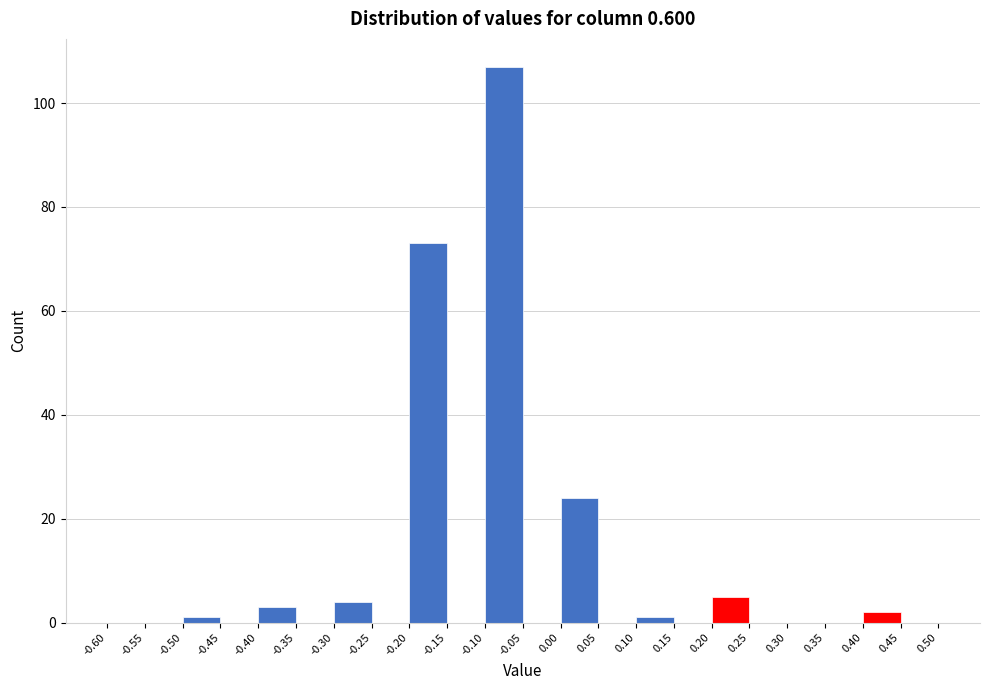

Reading left to right, list every bar in this chart as the range it spans on the x-axis followed by its height. The values are not printed on the chart, so give them approximately, as read against the axis.

-0.60 to -0.55: 0
-0.55 to -0.50: 0
-0.50 to -0.45: under 2
-0.45 to -0.40: 0
-0.40 to -0.35: 4
-0.35 to -0.30: 0
-0.30 to -0.25: 4
-0.25 to -0.20: 0
-0.20 to -0.15: 74
-0.15 to -0.10: 0
-0.10 to -0.05: 108
-0.05 to 0.00: 0
0.00 to 0.05: 24
0.05 to 0.10: 0
0.10 to 0.15: under 2
0.15 to 0.20: 0
0.20 to 0.25: 6
0.25 to 0.30: 0
0.30 to 0.35: 0
0.35 to 0.40: 0
0.40 to 0.45: 2
0.45 to 0.50: 0